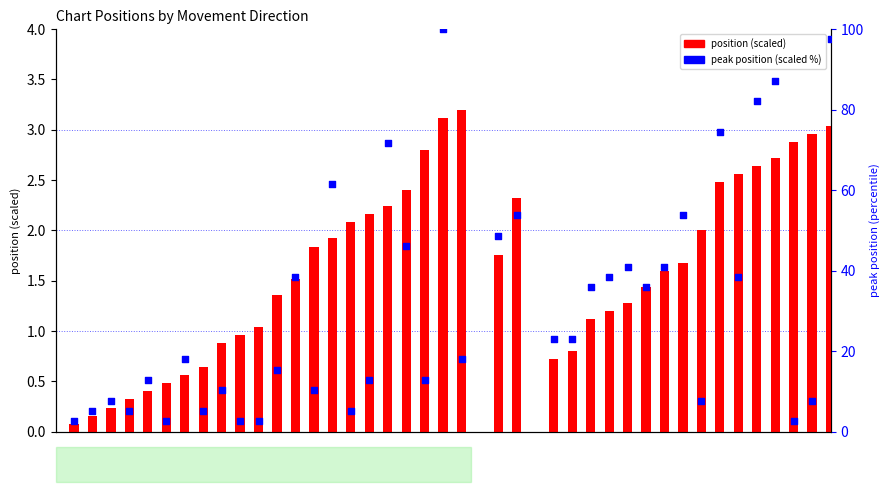

At which category is the sum across all series the highest?

20